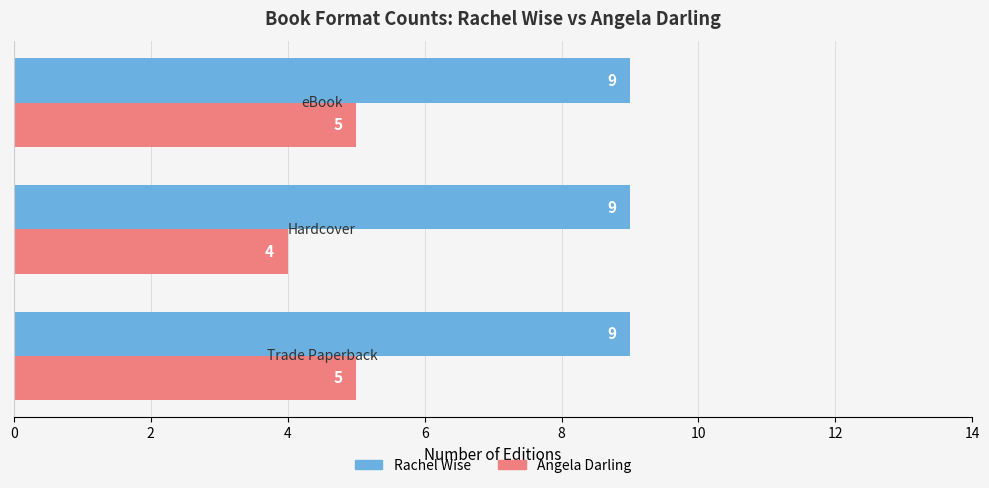

What is the minimum value shown in the chart?

4